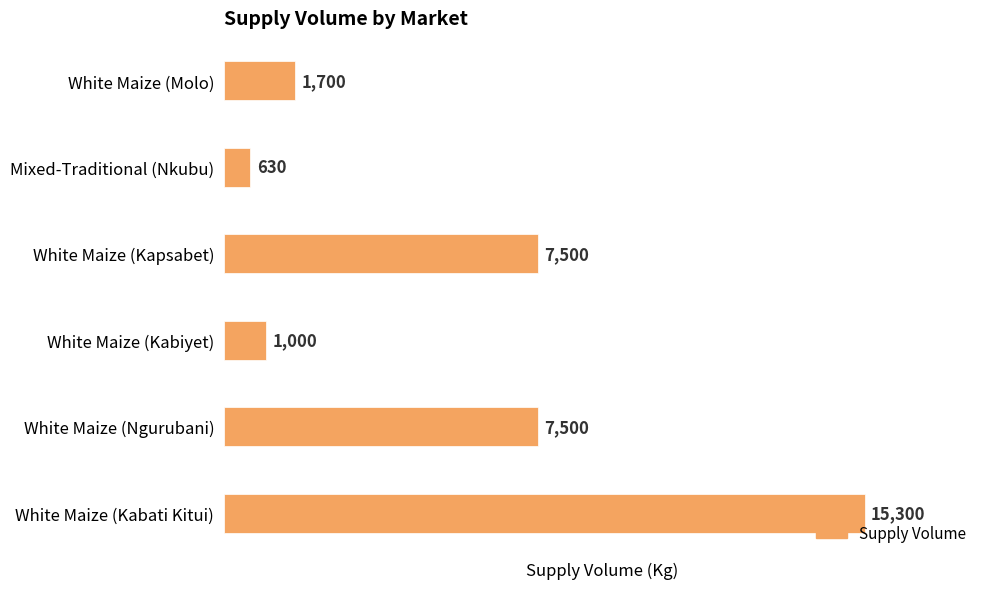

What is the minimum value shown in the chart?

630